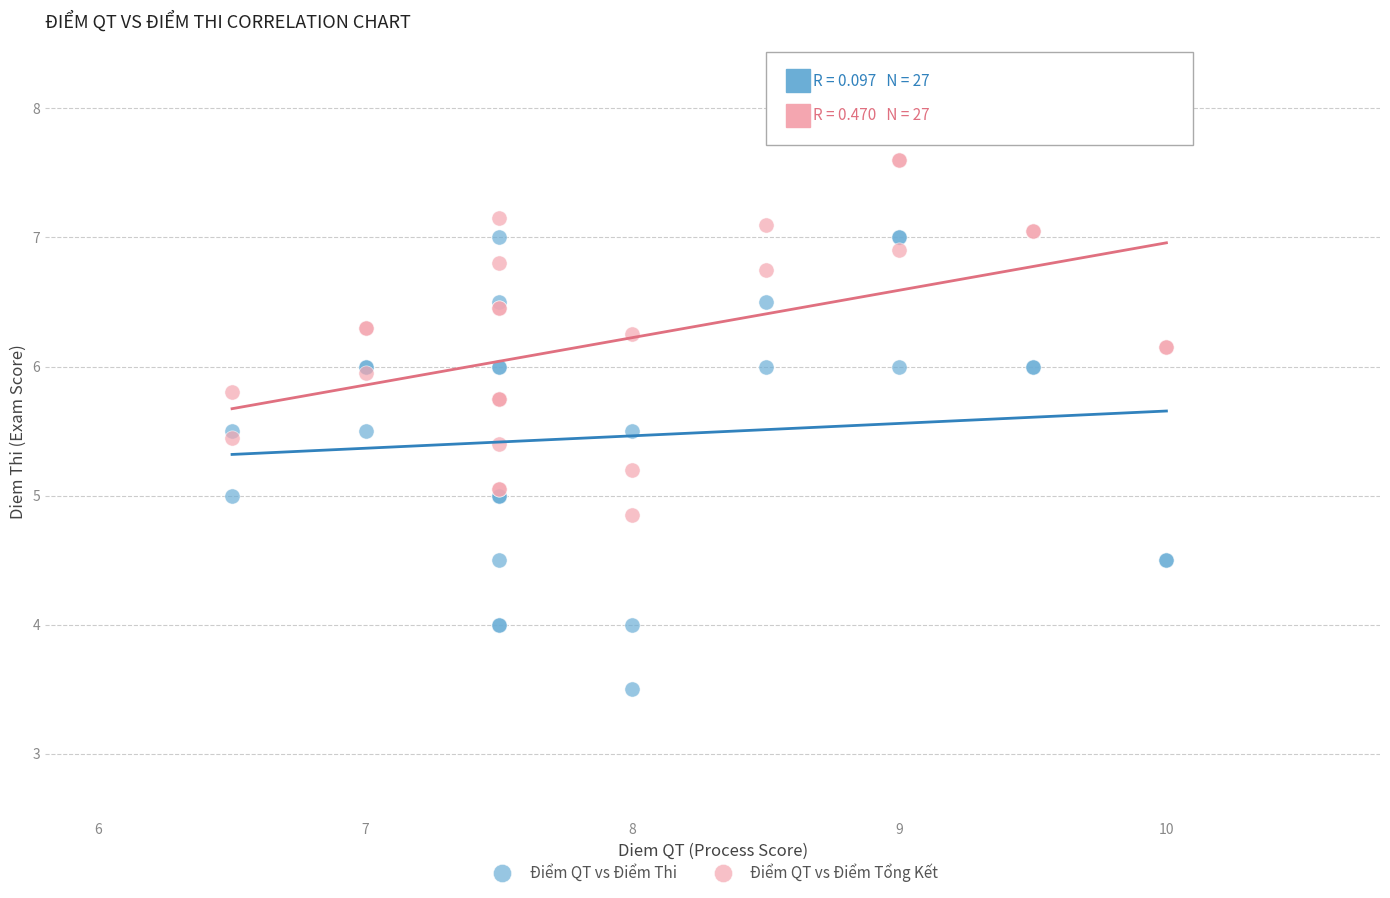

Which series has the widest spread of Y values?

Điểm QT vs Điểm Thi